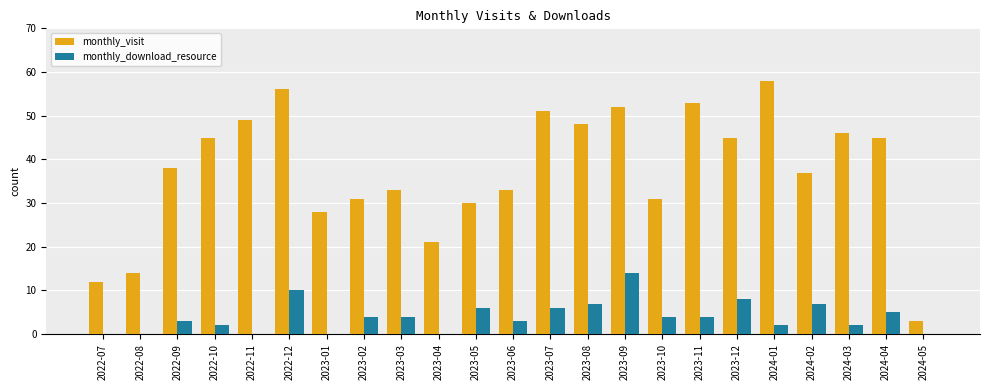

What is the total value across all series at 2022-07?

12